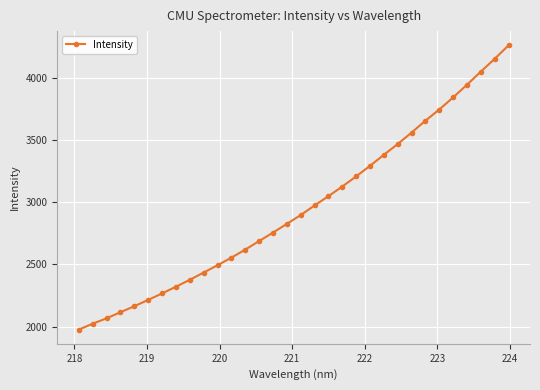

What is the average value?

2953.2